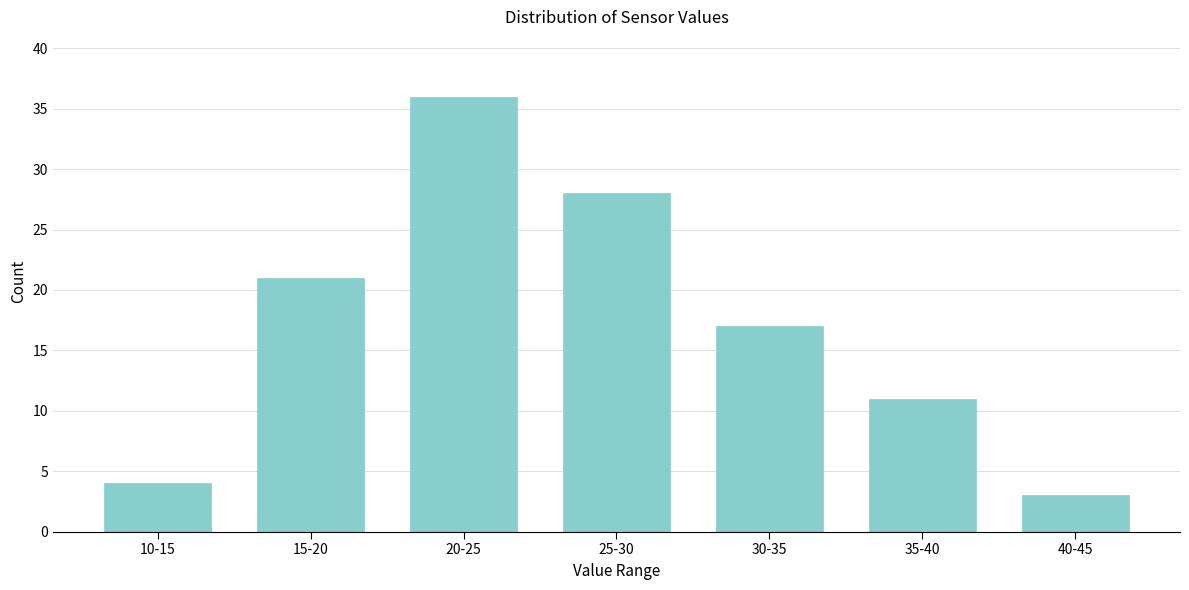

Reading left to right, what are all the values shown in this chart?

10-15=4	15-20=21	20-25=36	25-30=28	30-35=17	35-40=11	40-45=3